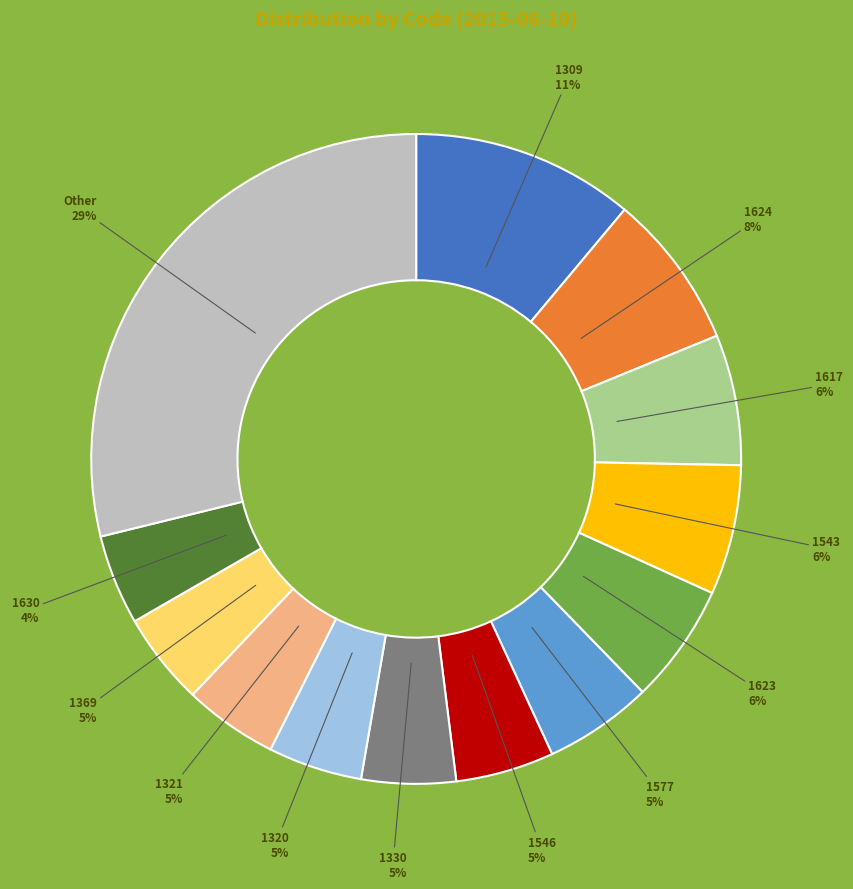

To the nearest percent, what is the average slice percentage?

8%